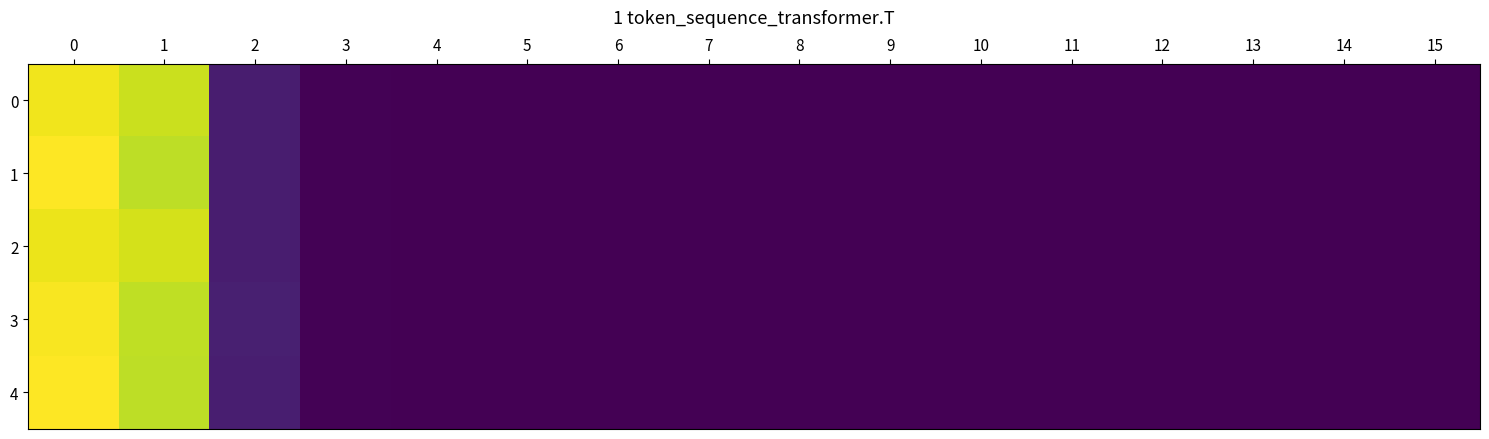

Rank the series by their maximum value, from highest to lowest.

1, 4, 3, 0, 2